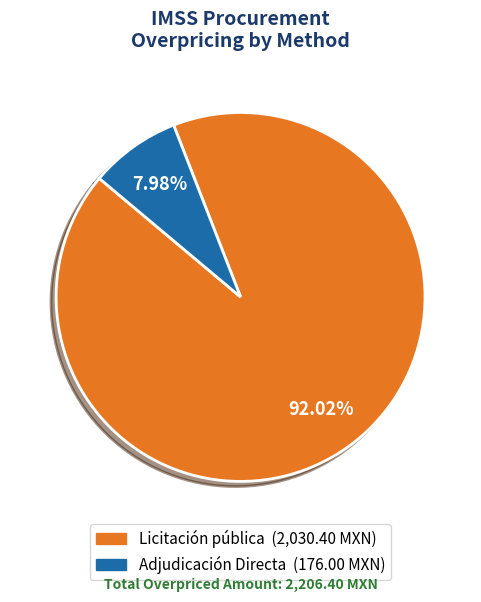

Count the number of slices in the pie.

2